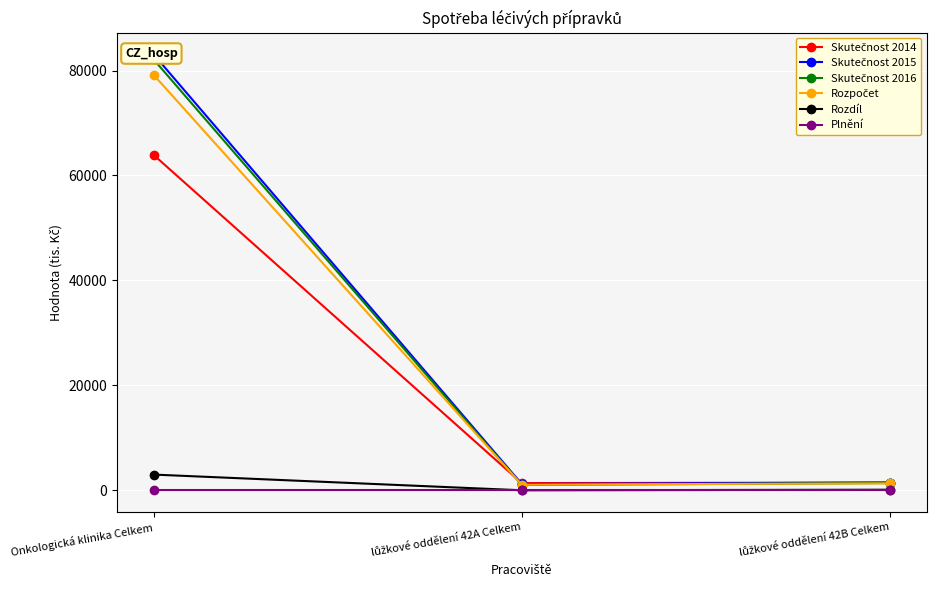

What position from the left is Onkologická klinika Celkem?

1